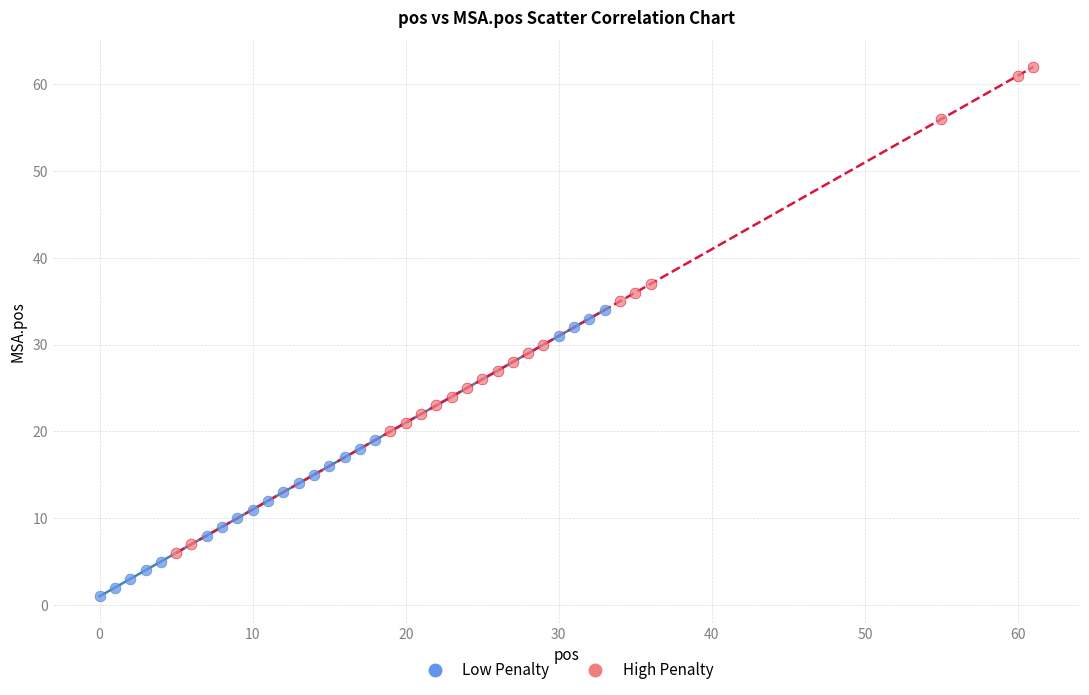

Which series contains the highest Y value?

High Penalty